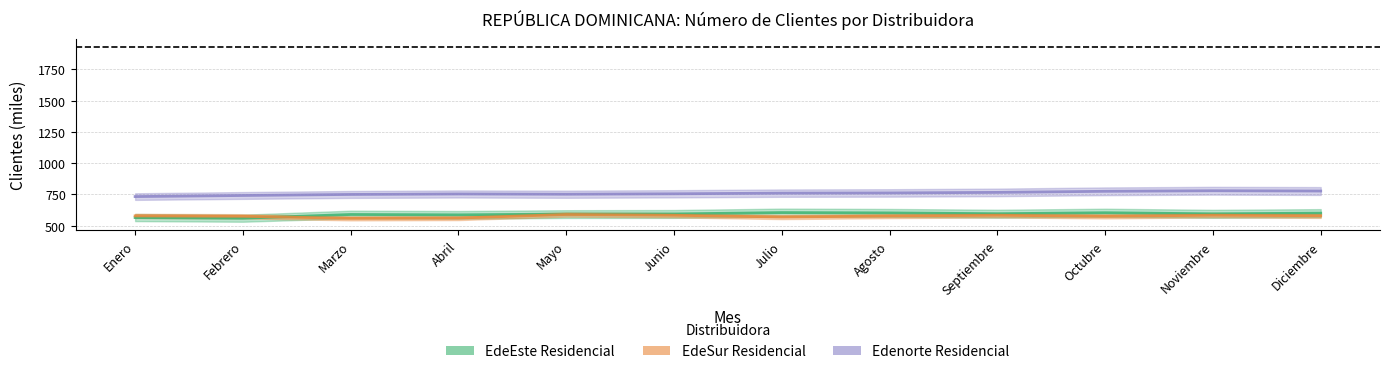

What is the sum of all EdeSur_Residencial values?

6909.7